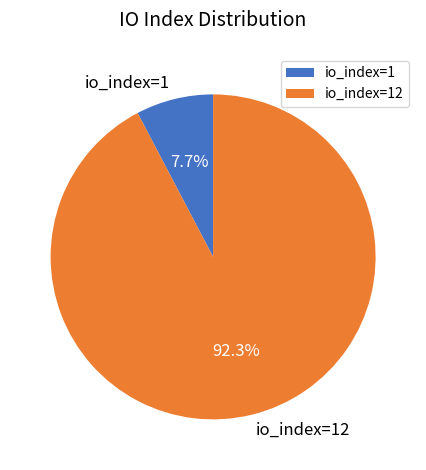

To the nearest percent, what portion does io_index=1 represent?

8%